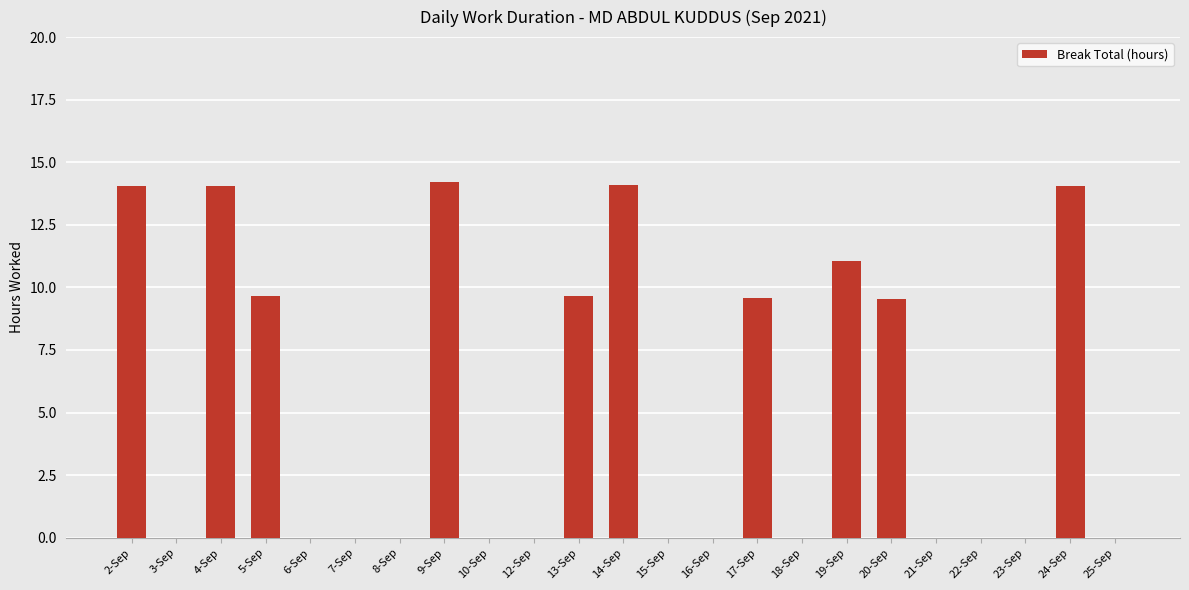

What is the maximum value shown in the chart?

14.2